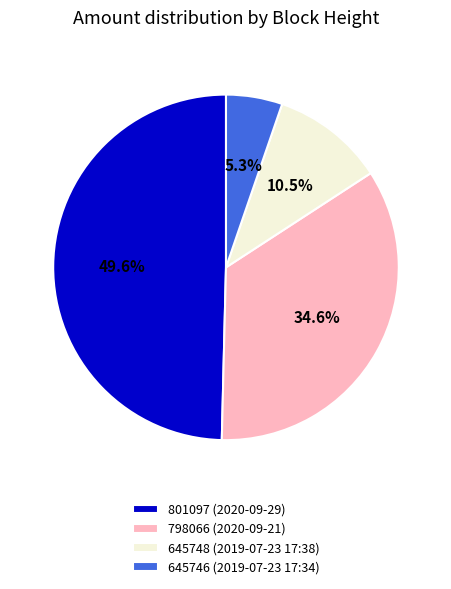

Is there any slice that represents more than half of the pie?

No